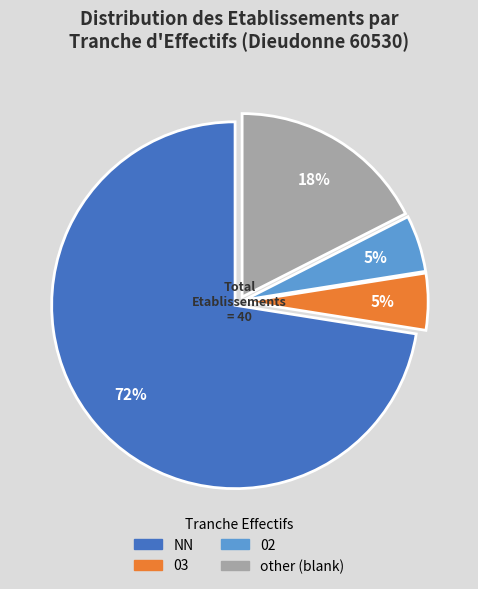

Count the number of slices in the pie.

4